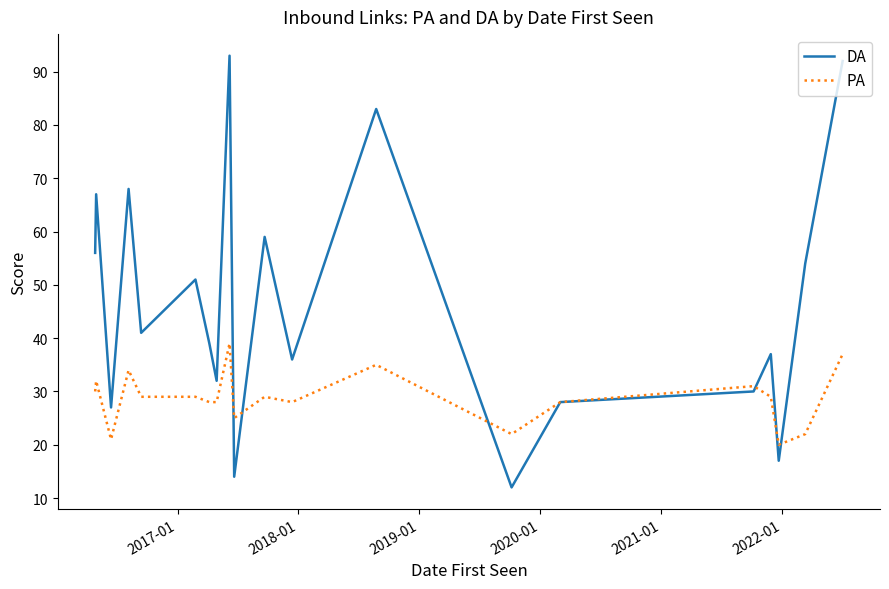

Which series has the largest total across all categories?

DA